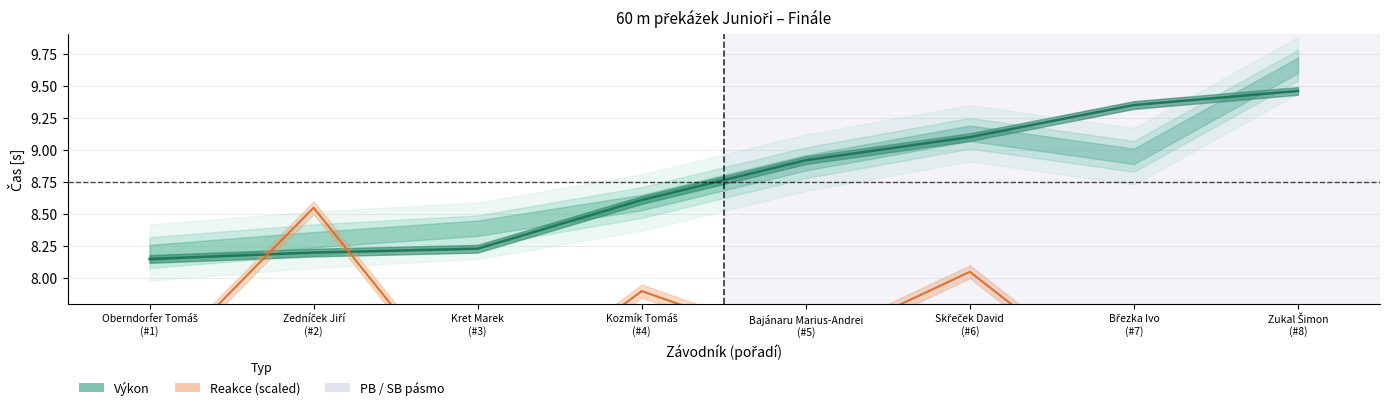

Does the chart display data point markers on the line(s)?

No